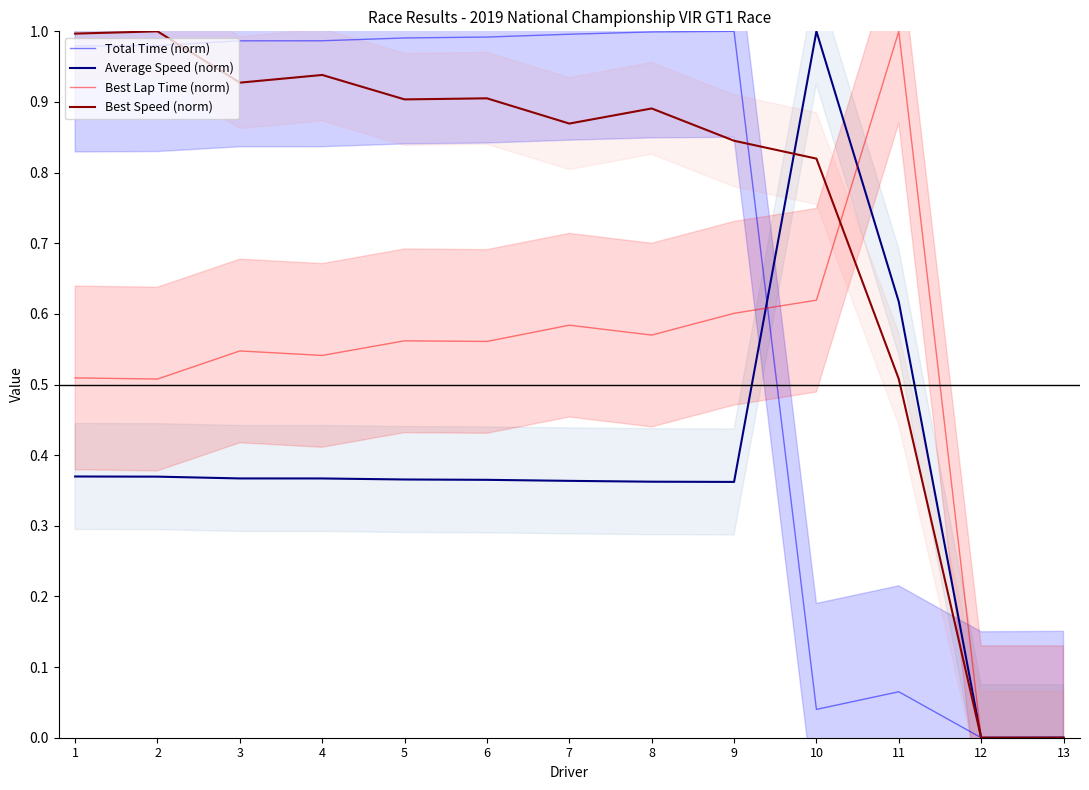

Reading right to left, what are all the values shown in this chart?

Total Time (norm): 0.0	0.0	0.1	0.0	1.0	1.0	1.0	1.0	1.0	1.0	1.0	1.0	1.0
Average Speed (norm): 0.0	0.0	0.6	1.0	0.4	0.4	0.4	0.4	0.4	0.4	0.4	0.4	0.4
Best Lap Time (norm): 0.0	0.0	1.0	0.6	0.6	0.6	0.6	0.6	0.6	0.5	0.5	0.5	0.5
Best Speed (norm): 0.0	0.0	0.5	0.8	0.8	0.9	0.9	0.9	0.9	0.9	0.9	1.0	1.0